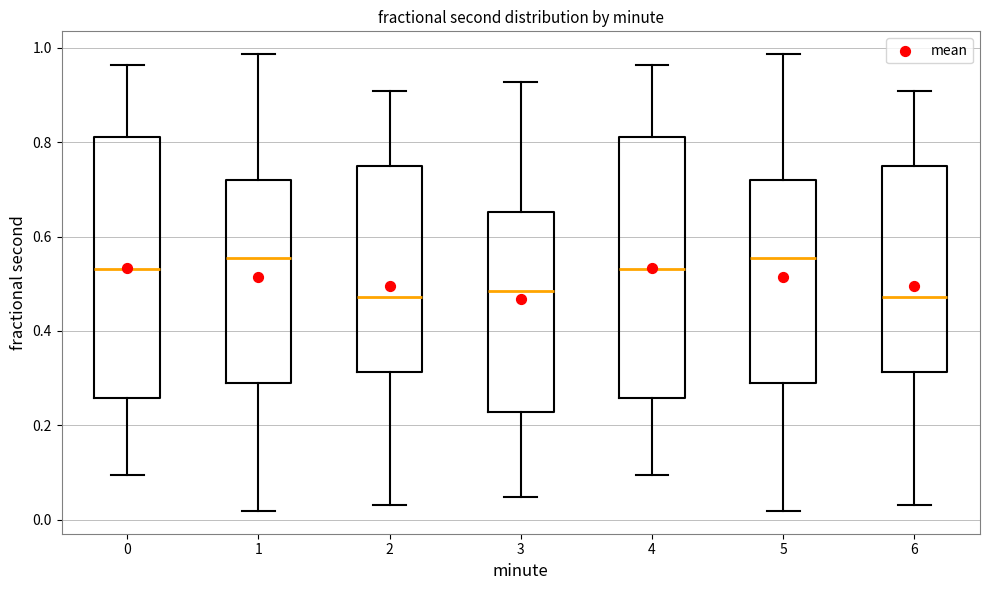

Where does the lower whisker of the box at x = 0 end on the y-axis? The values are not printed on the chart, so give them approximately, as read against the axis.

0.10